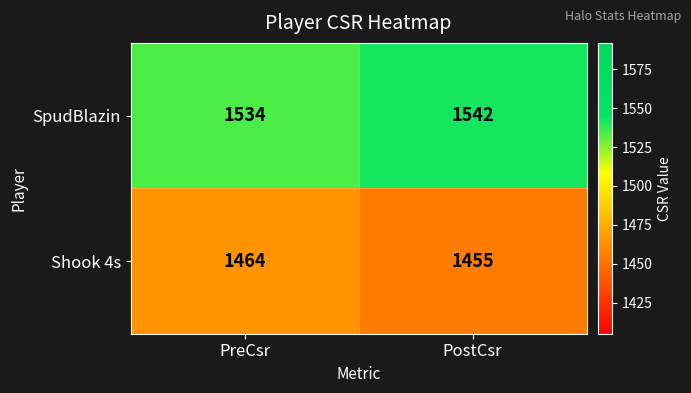

What is the sum of the Shook 4s values at PostCsr and PreCsr?

2919